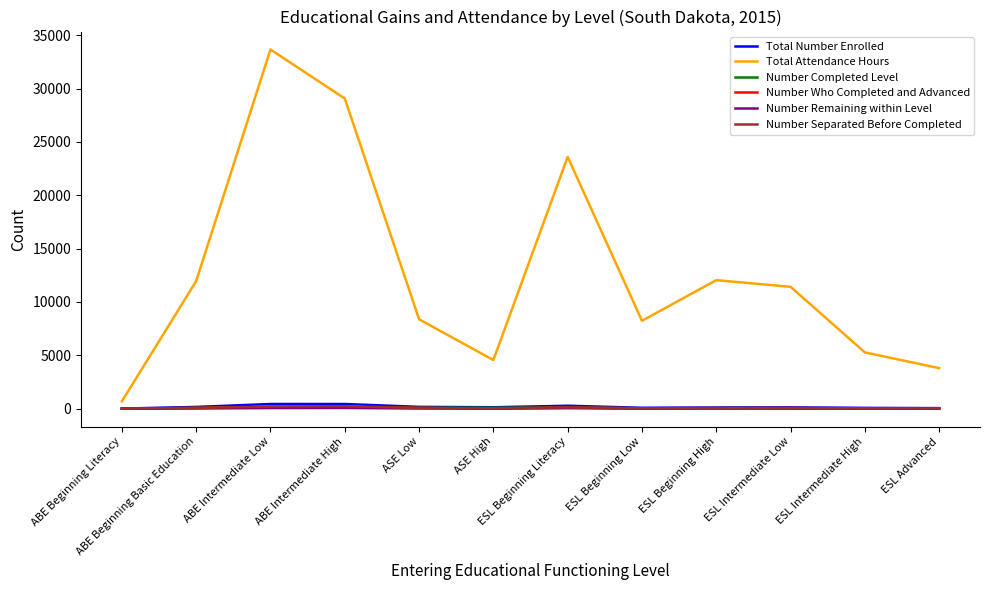

At how many categories does at least one series exceed 22977?

3